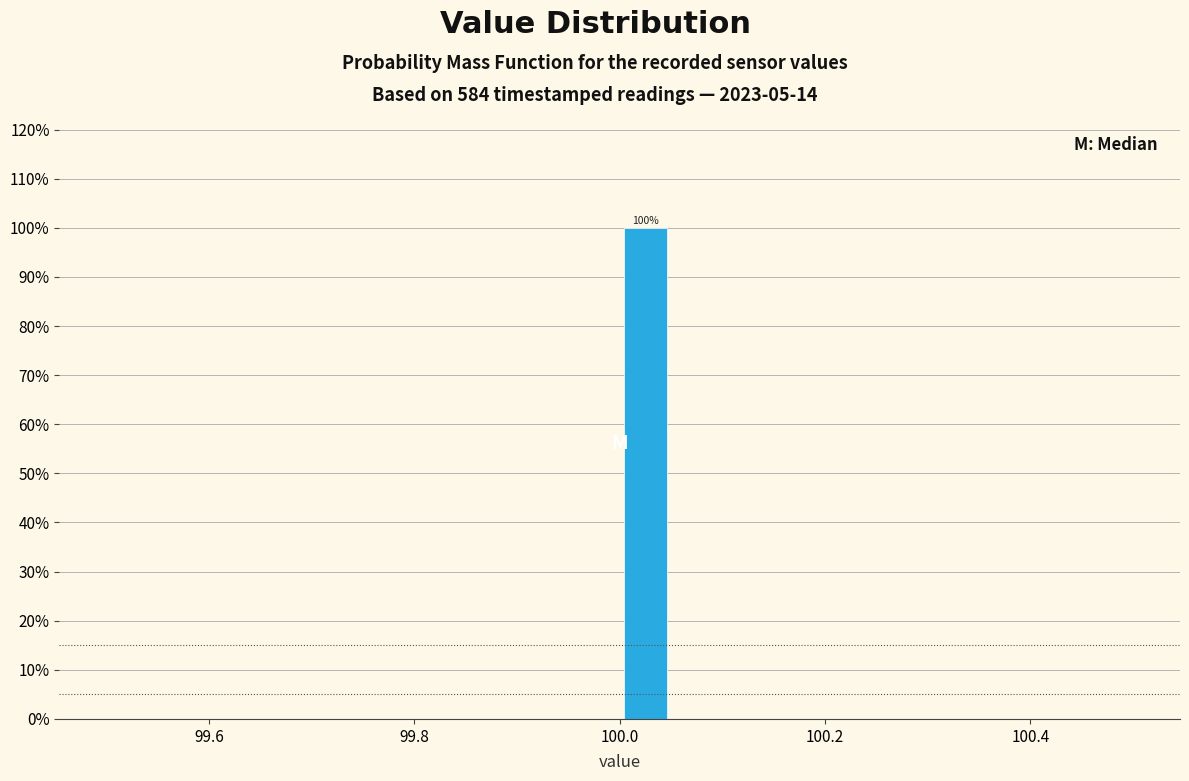

Around what value on the x-axis is the tallest bar? Give the approximate position of its centre, as read against the axis.

100.02